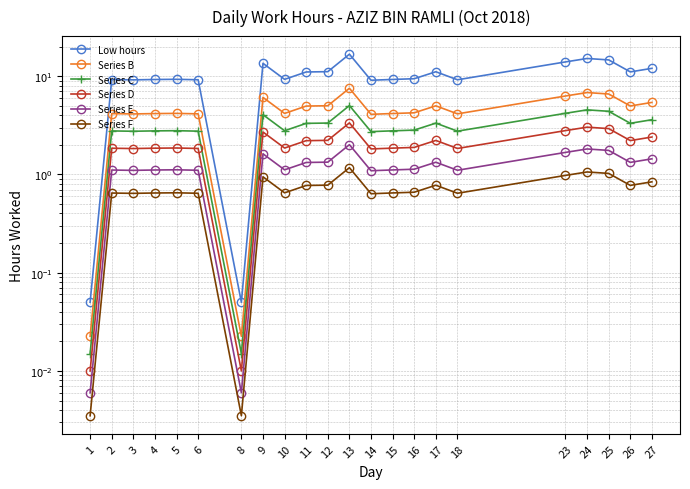

Which category has the highest value across all series?

13